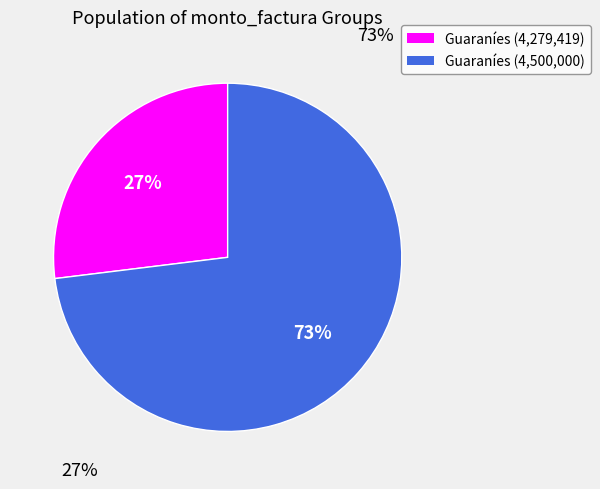

How many slices are in this pie chart?

2